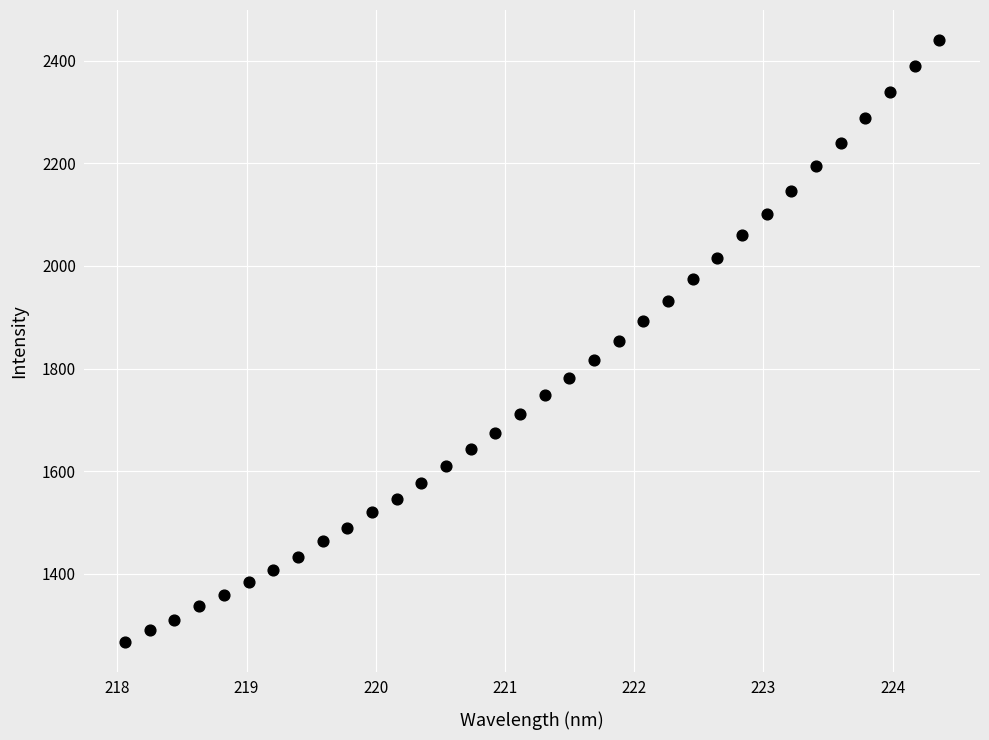

What is the range of Y values (max minus min)?

1172.6